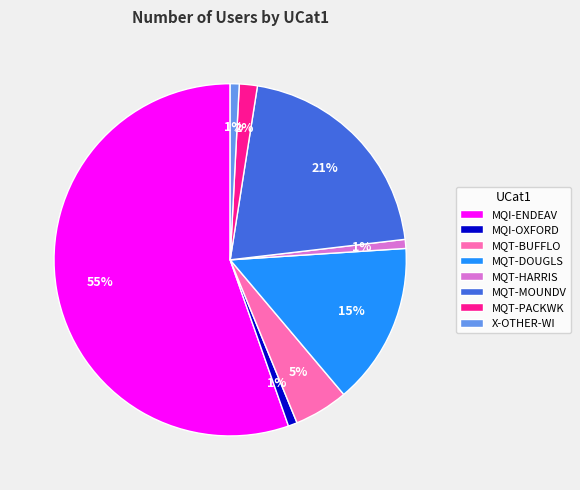

Is it true that MQT-PACKWK is 2% of the pie?

True